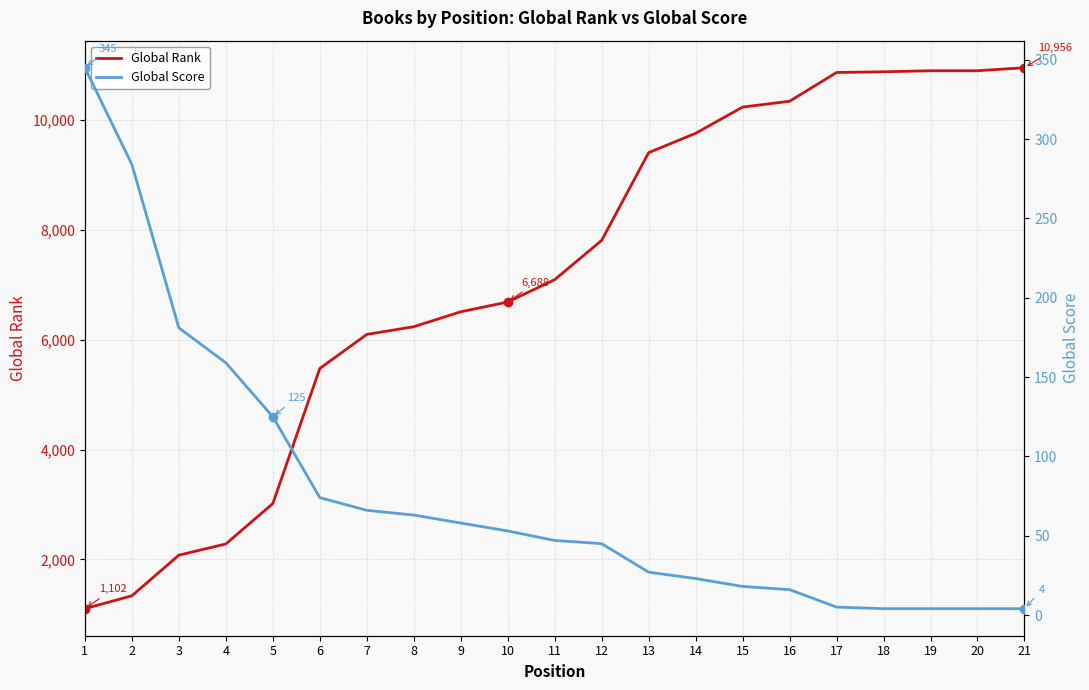

What is the difference between the maximum and minimum values in the Global Score series?

341